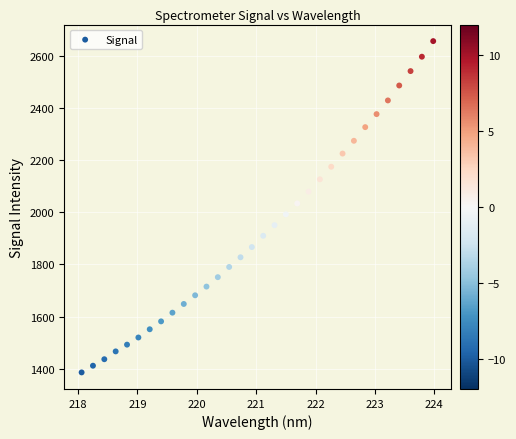

What is the range of X values (max minus min)?

5.9